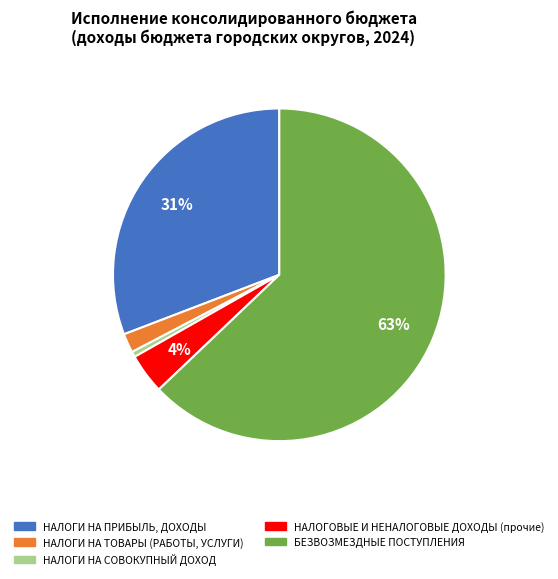

To the nearest percent, what portion does НАЛОГИ НА ТОВАРЫ (РАБОТЫ, УСЛУГИ) represent?

2%